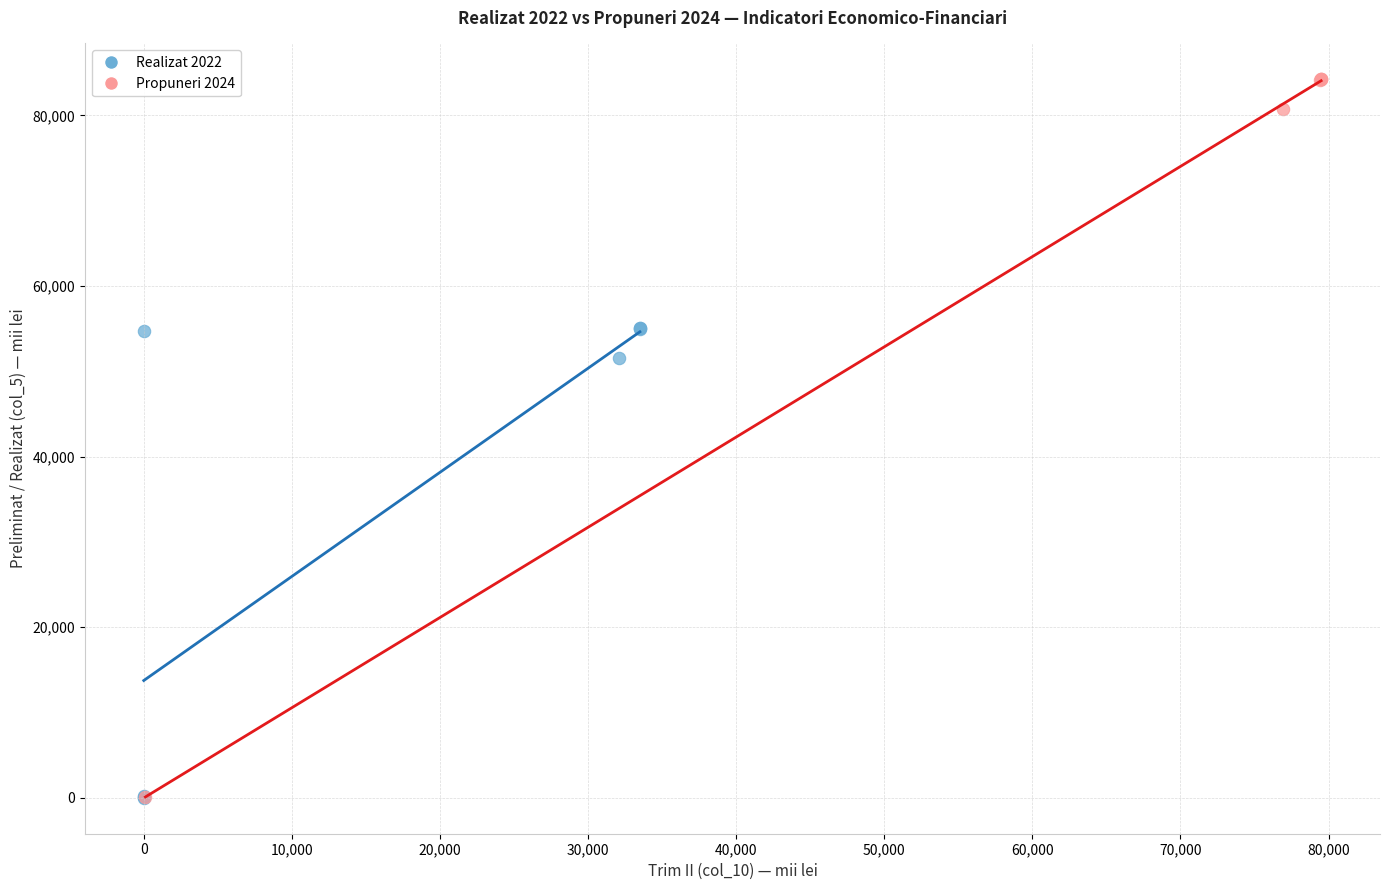

Which series contains the highest Y value?

Propuneri 2024